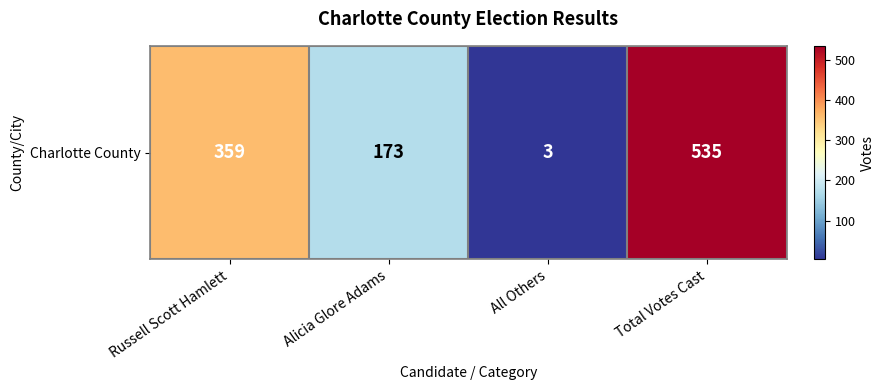

Where is the data nearest to the value 269?

Russell Scott Hamlett